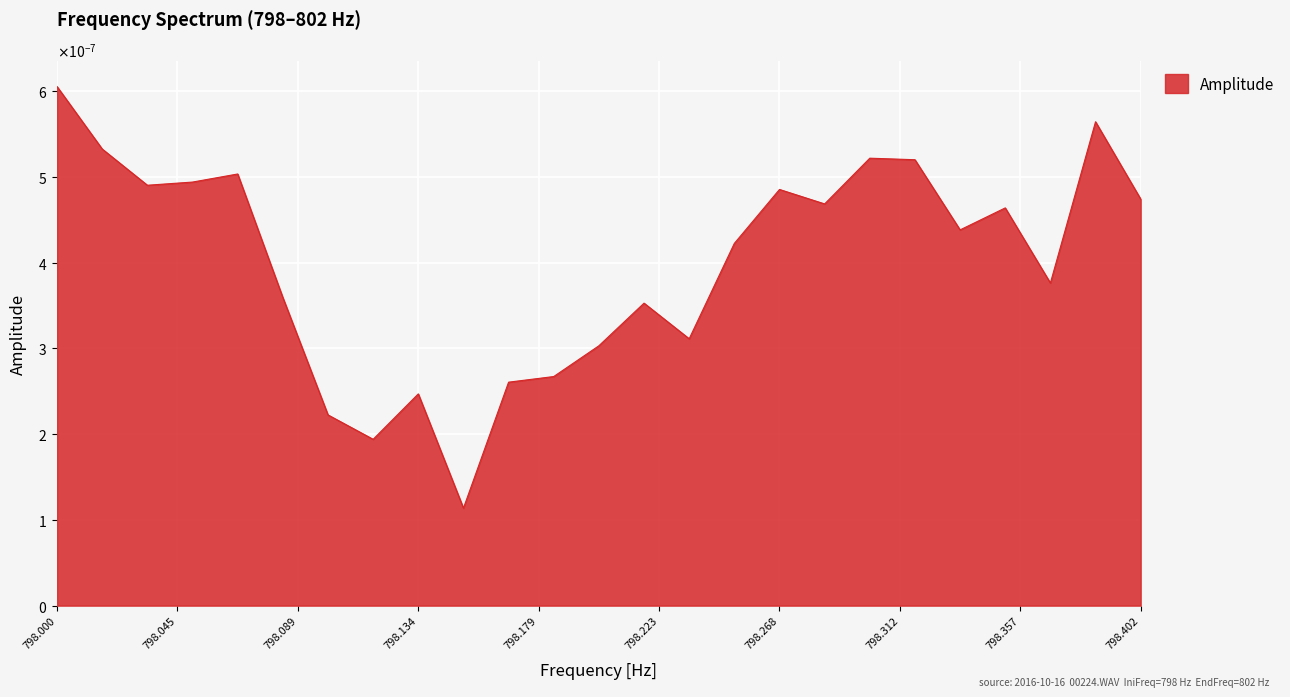

Where is the first local maximum?

798.0669456066946